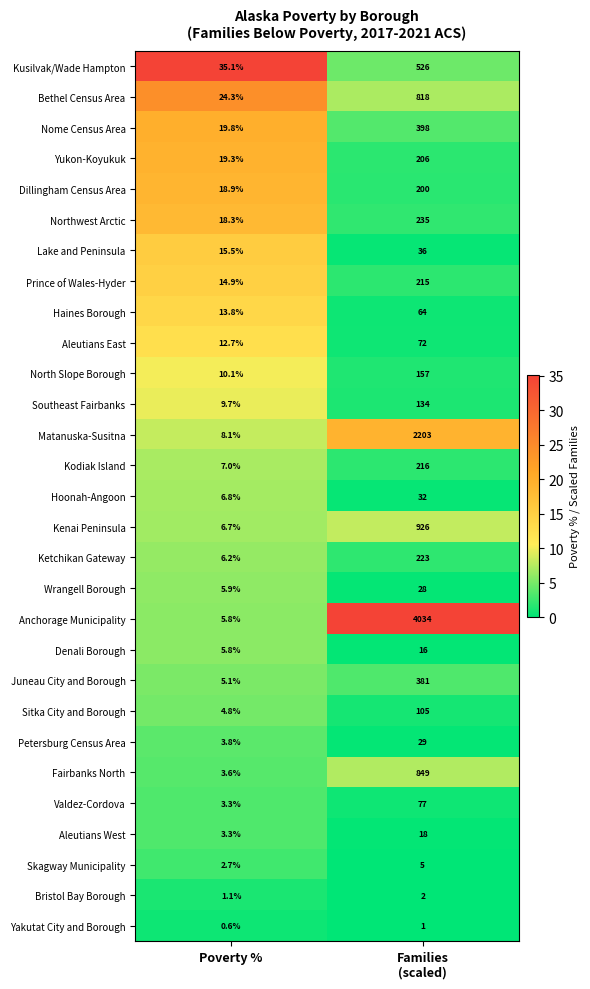

What is the approximate value of Bethel Census Area at Poverty %?

24.3